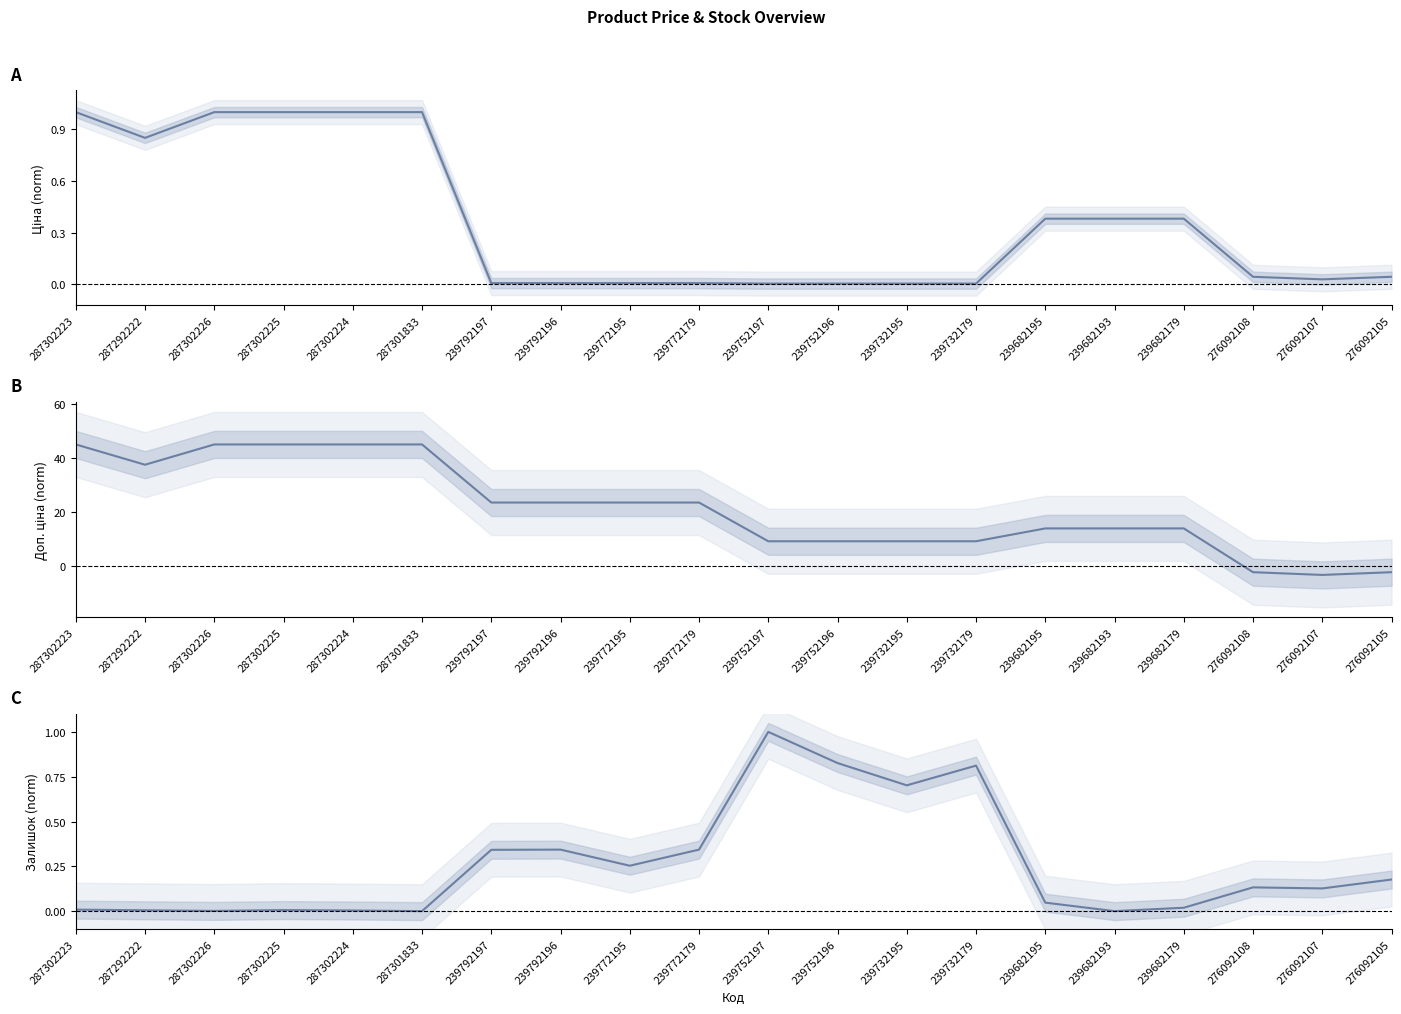

How many lines are shown in the chart?

3